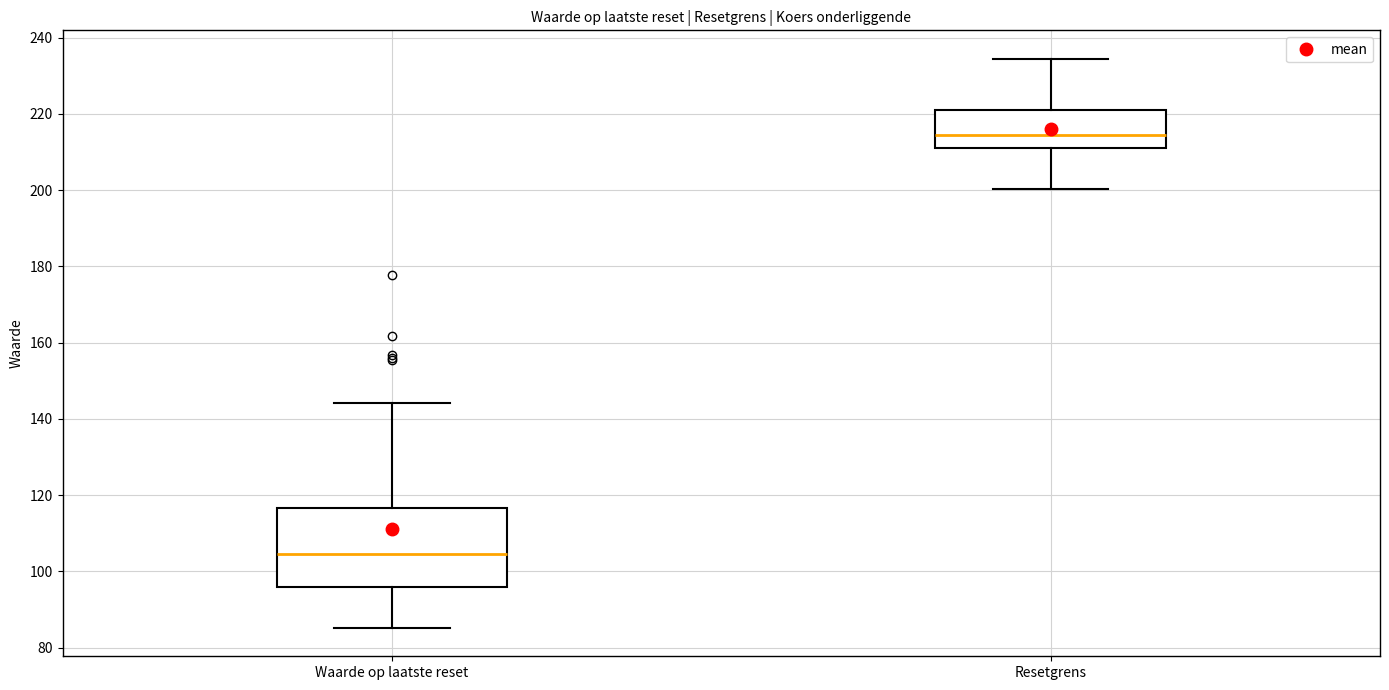

Reading left to right, read every box against the y-axis: the position of its median line, the range the box covers, and the ends of its whiskers. The values are not printed on the chart, so give them approximately, as read against the axis.

Waarde op laatste reset: median 104, box 96 to 116, whiskers 86 to 144
Resetgrens: median 214, box 210 to 222, whiskers 200 to 234